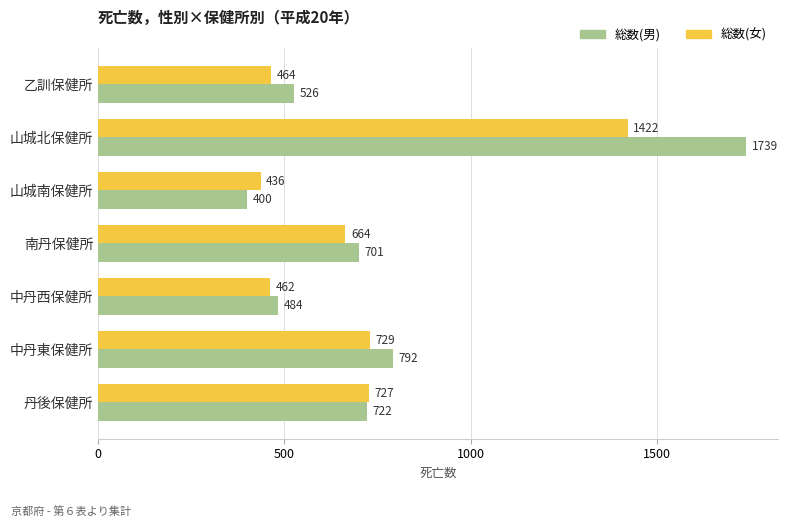

Where is 総数(男) nearest to the value 1069?

中丹東保健所